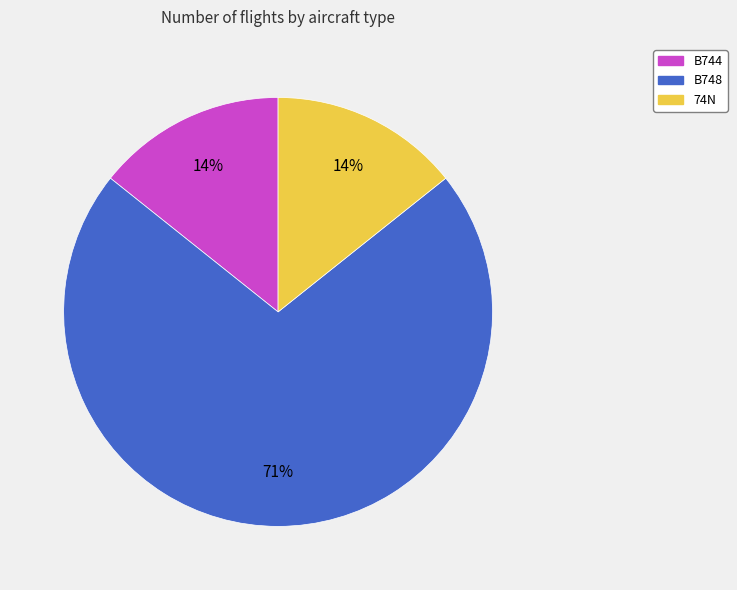

To the nearest percent, what percentage of the pie is B744?

14%